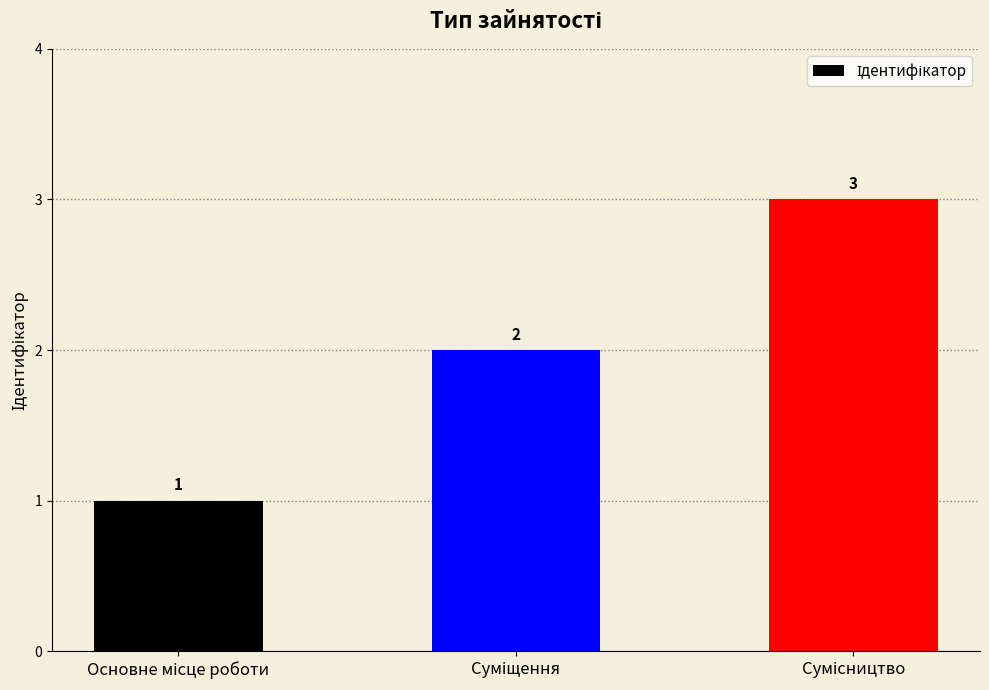

How many bars are there in total?

3